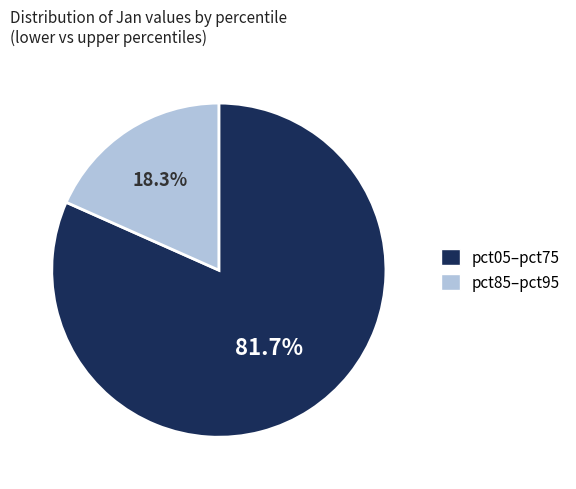

Rank the categories by value from lowest to highest.

pct85–pct95, pct05–pct75